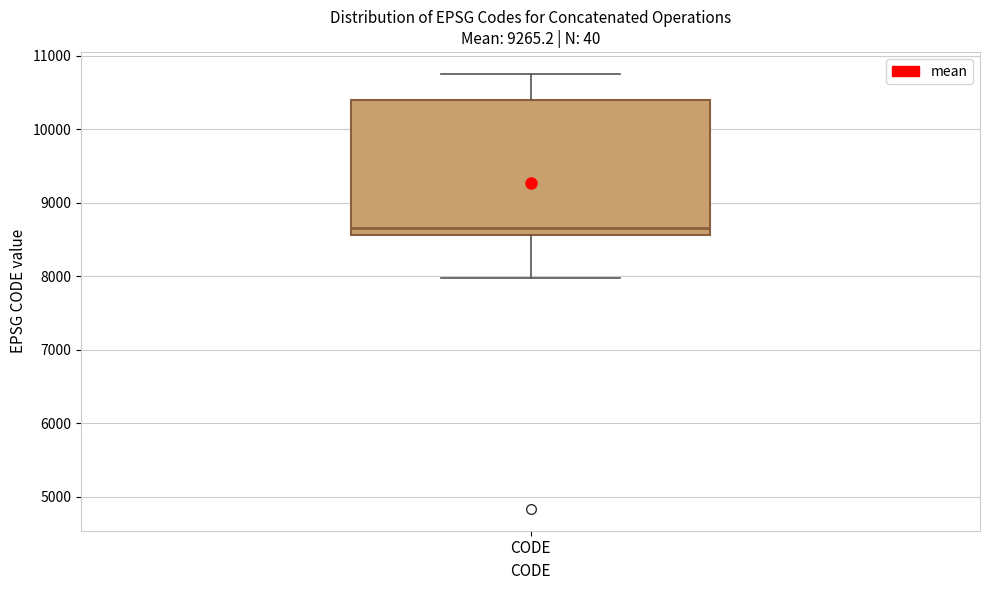

Transcribe this box plot: give where the median line is, the range the box spans, and where the two whiskers end, as read against the y-axis. The values are not printed on the chart, so give them approximately, as read against the axis.

median 8700, box 8600 to 10400, whiskers 8000 to 10800